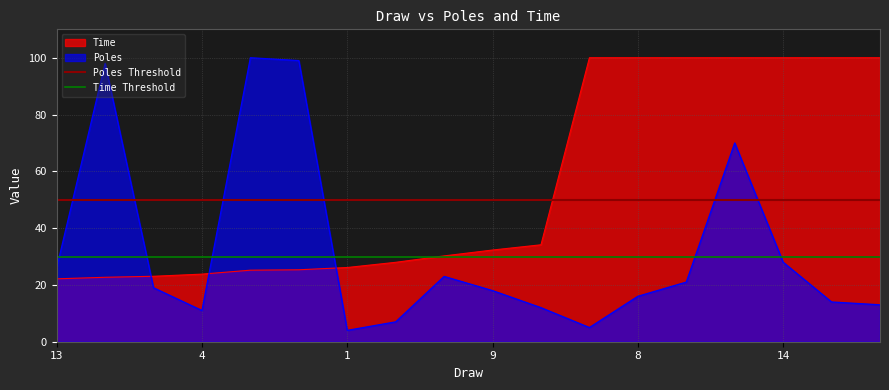

What is the lowest value of the Poles Threshold series?

50